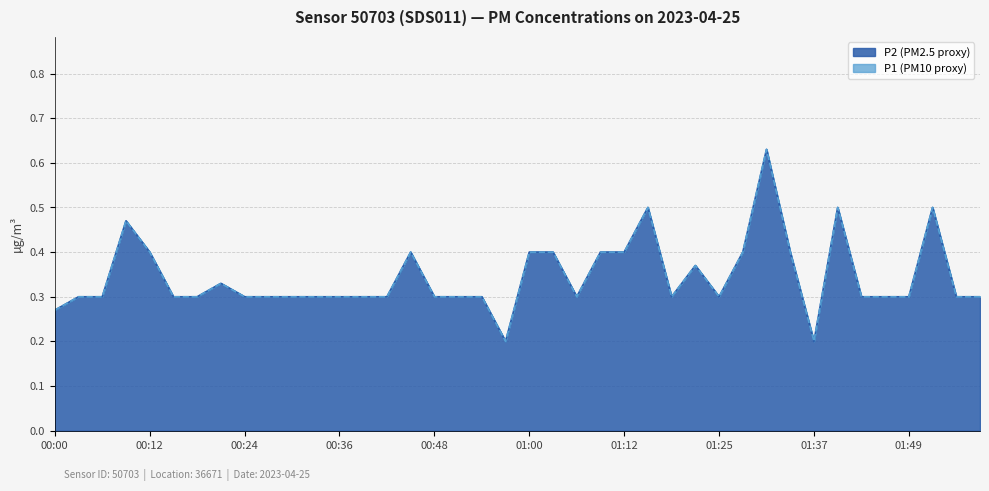

True or false: P2 and P1 intersect in this chart.

False